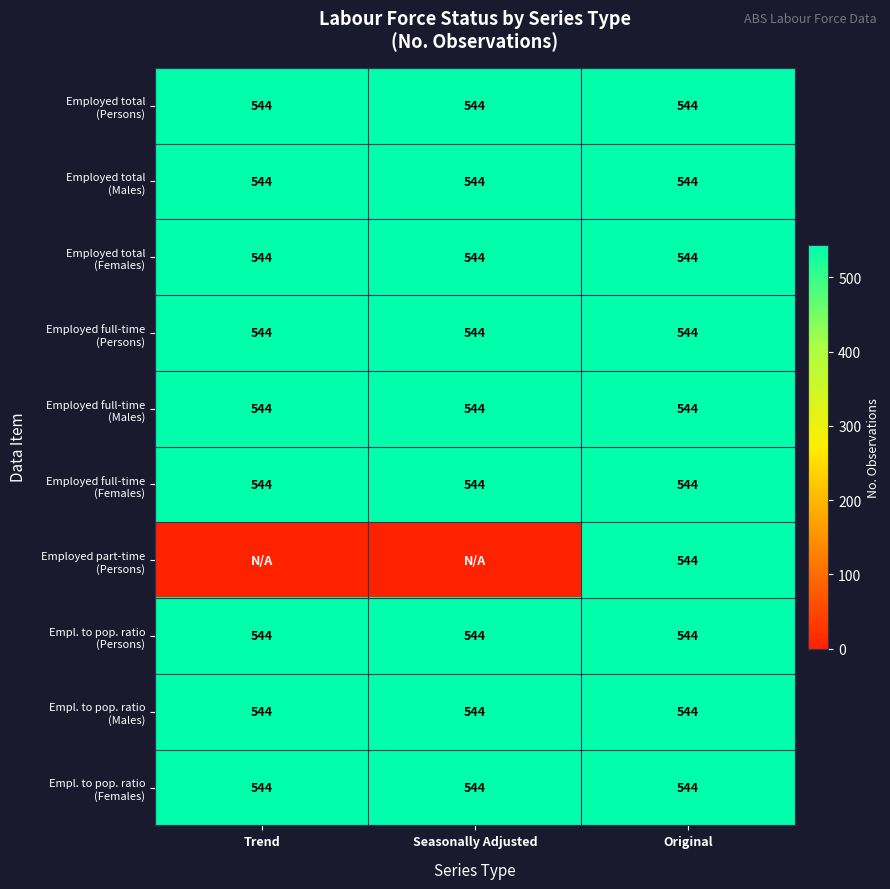

What is the total value across all series at Original?

5440